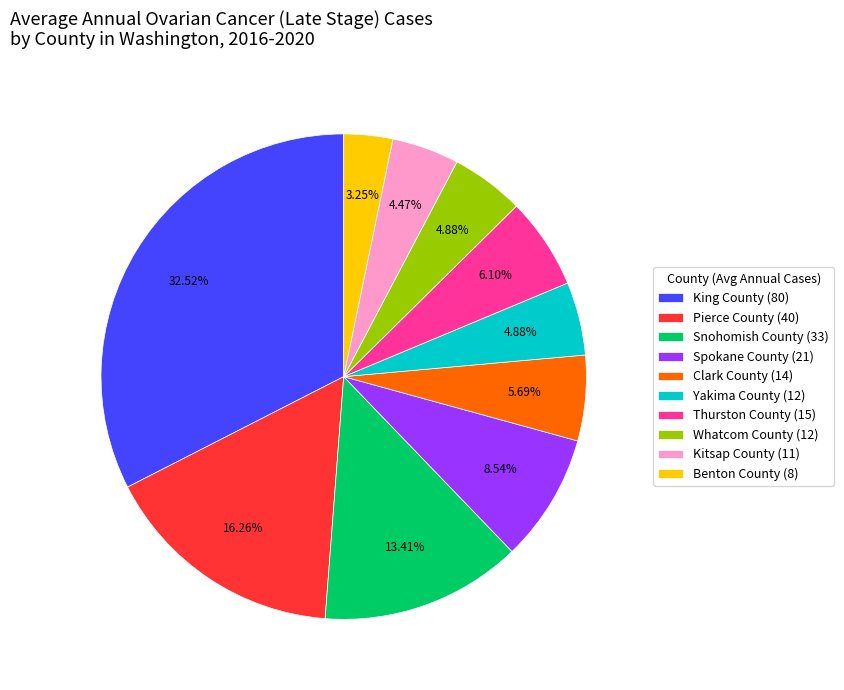

Which has a higher value, Benton County (8) or Clark County (14)?

Clark County (14)